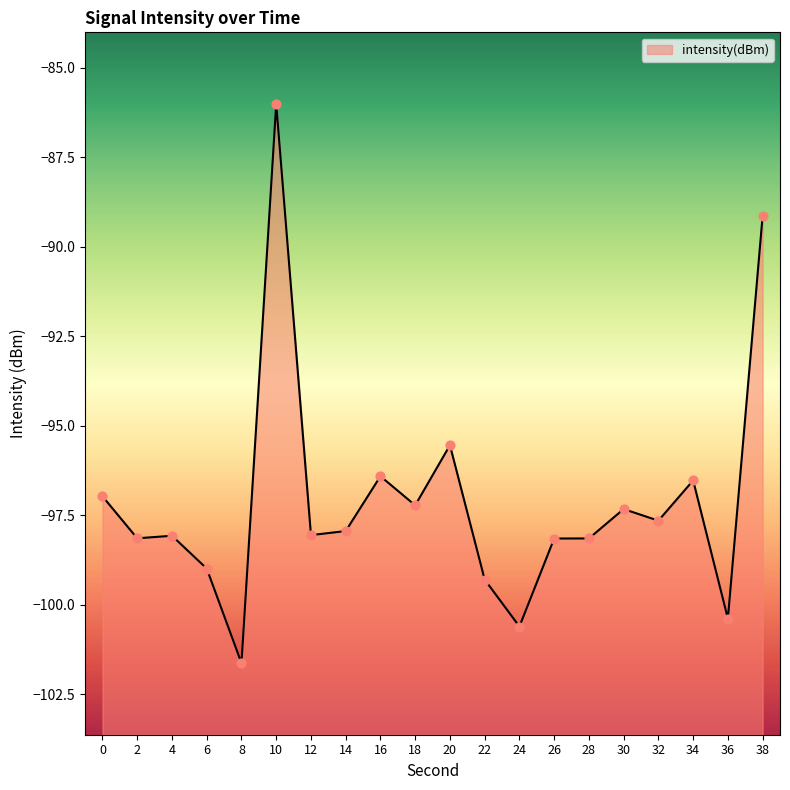

Between 20 and 36, which is larger?

20